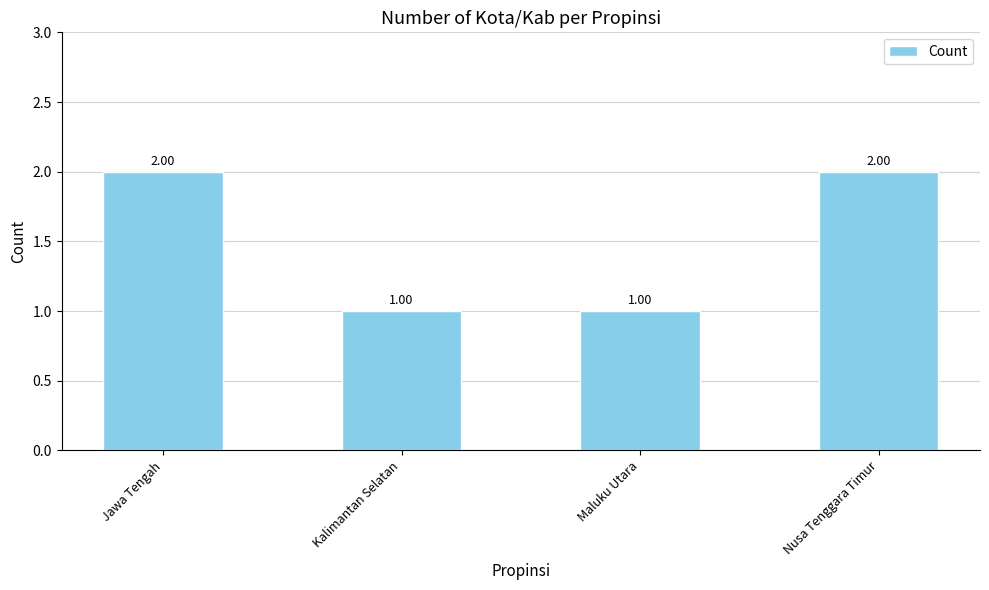

Read the value at Maluku Utara.

1